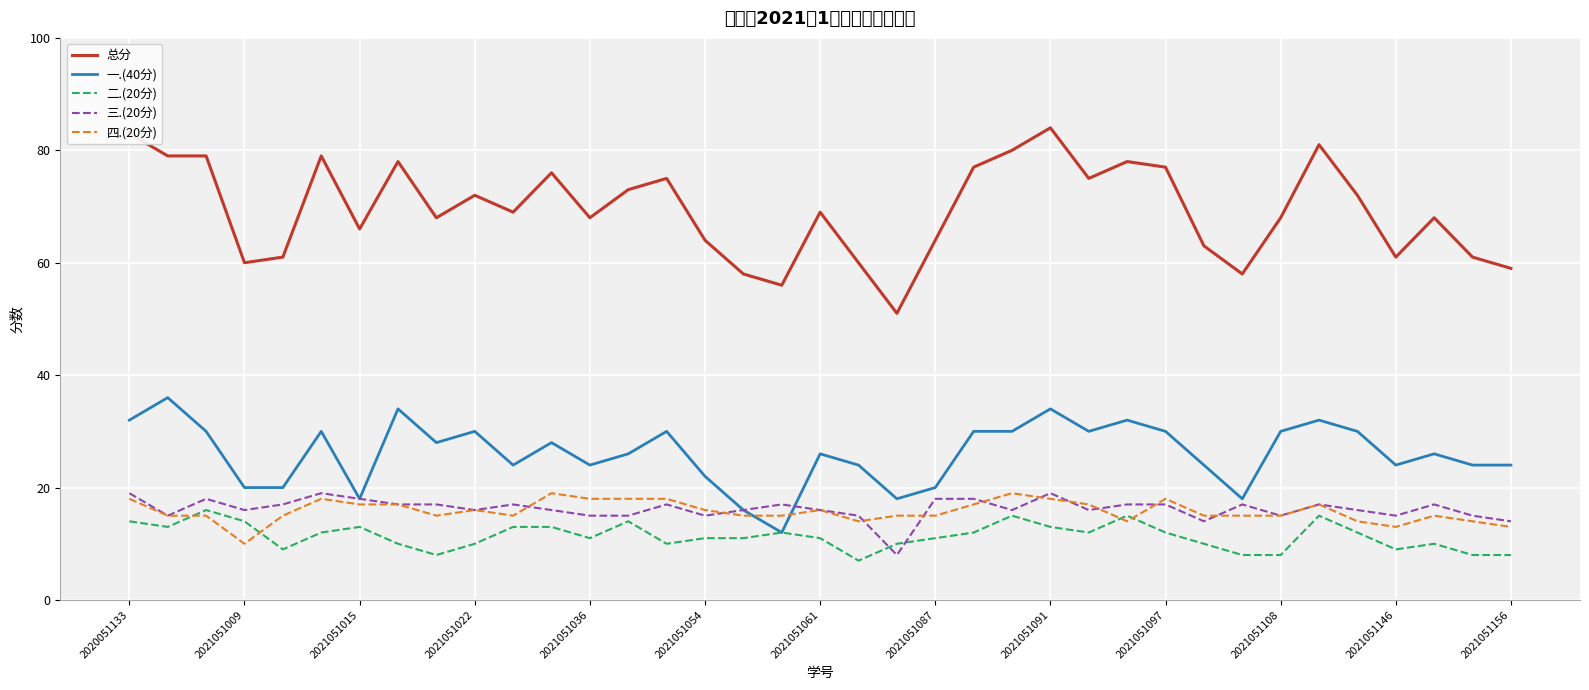

What is the total value across all series at 2021051009?

120